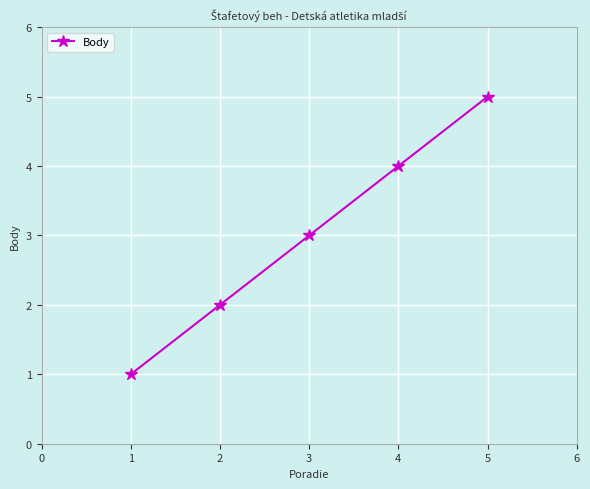

What is the difference between the second highest and second lowest values?

2